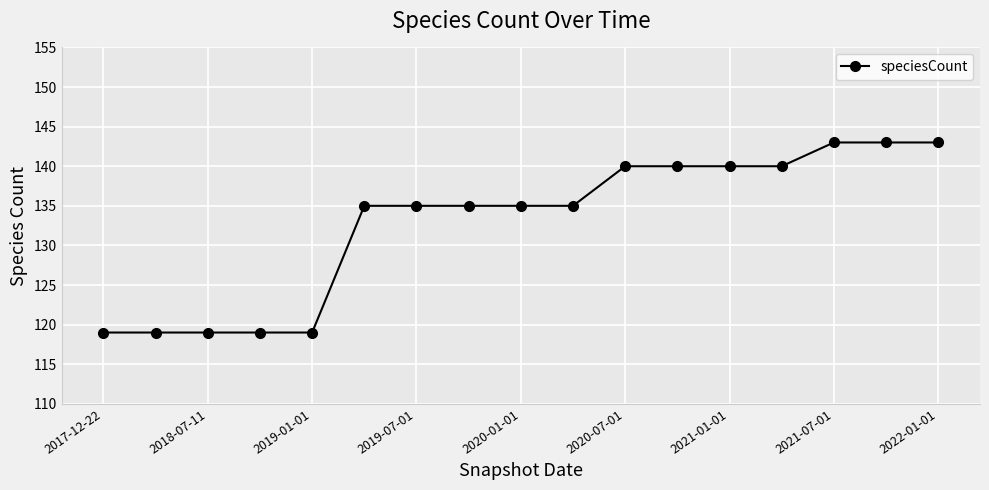

What is the minimum value shown in the chart?

119